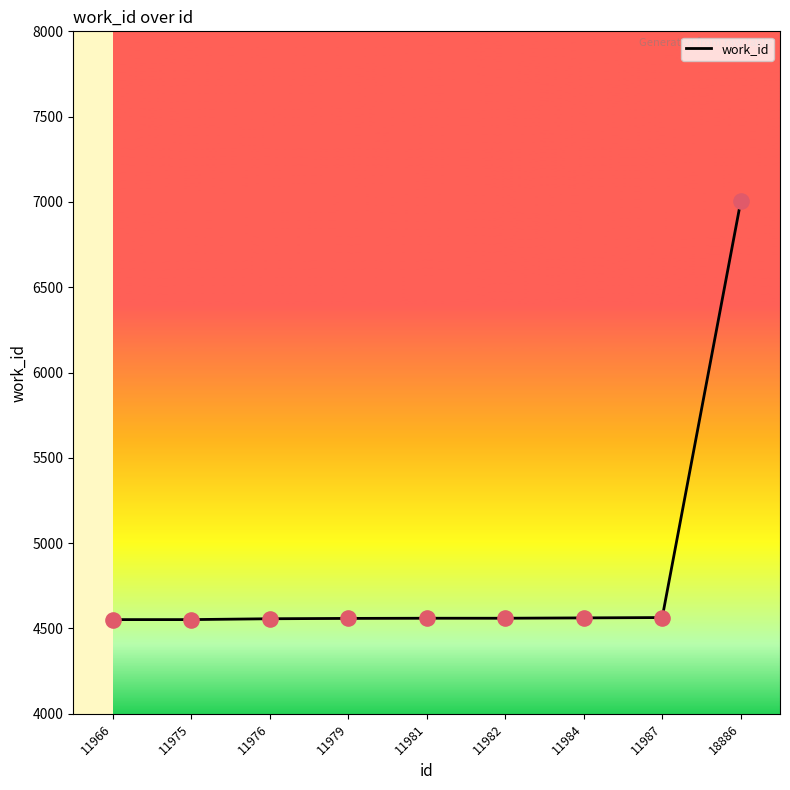

What is the change in value from 11979 to 11987?

+5